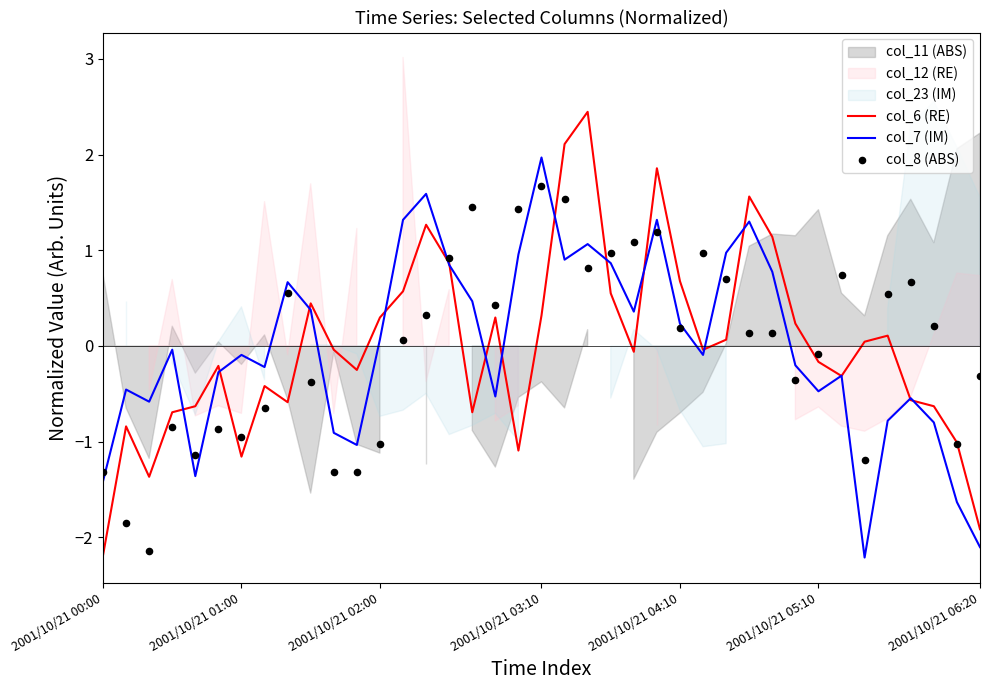

Which series has the largest total across all categories?

col_6 (RE)